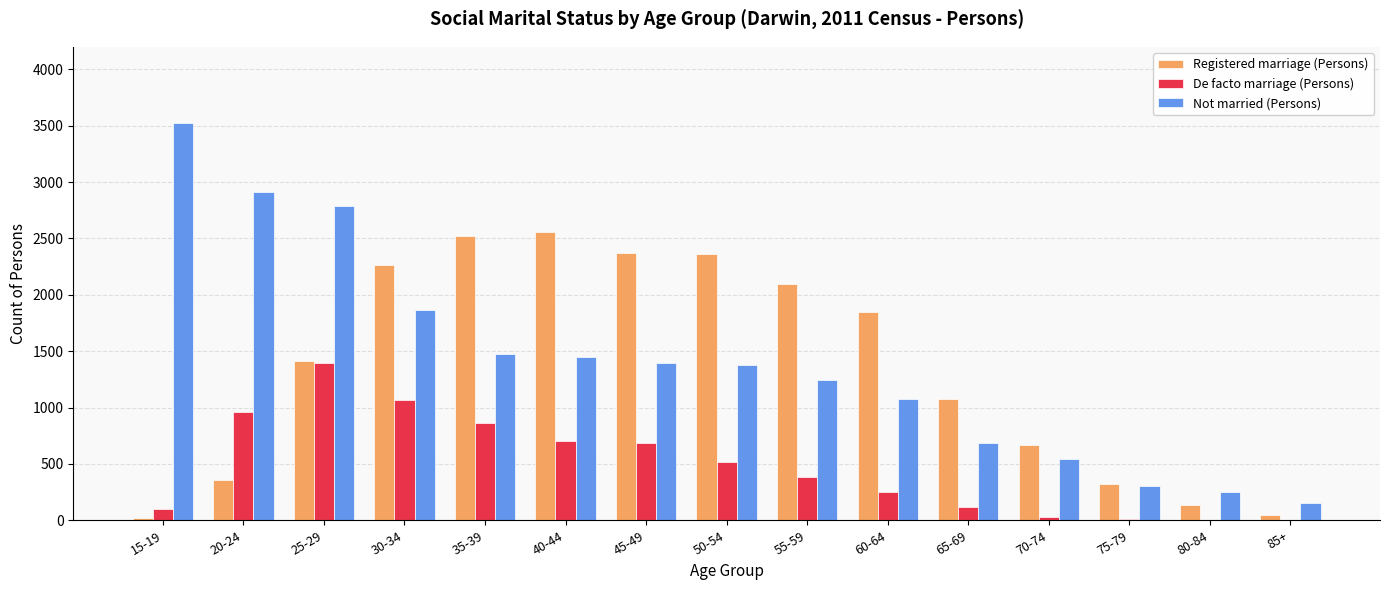

What is the difference between the Not married (Persons) values at 20-24 and 60-64?

1833